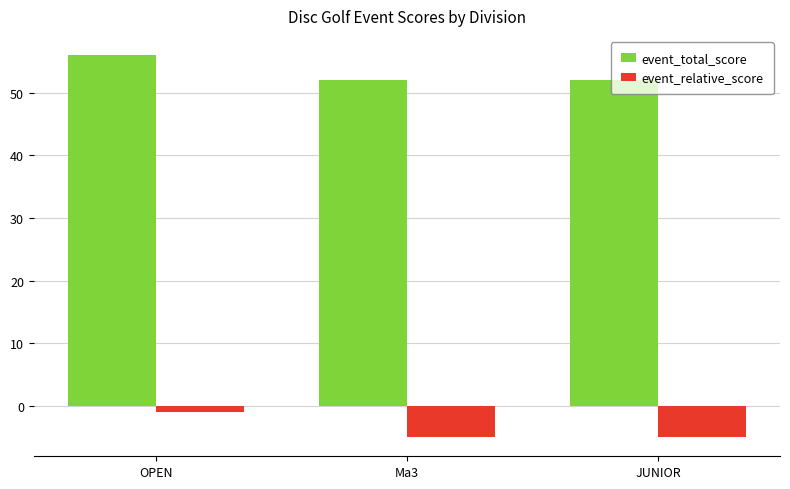

True or false: event_total_score has a value of 16 at JUNIOR.

False